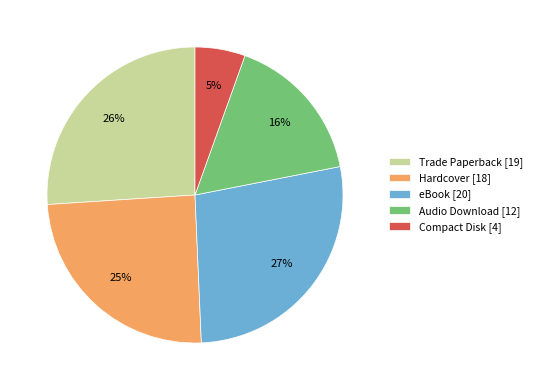

Rank the categories by value from highest to lowest.

eBook, Trade Paperback, Hardcover, Audio Download, Compact Disk